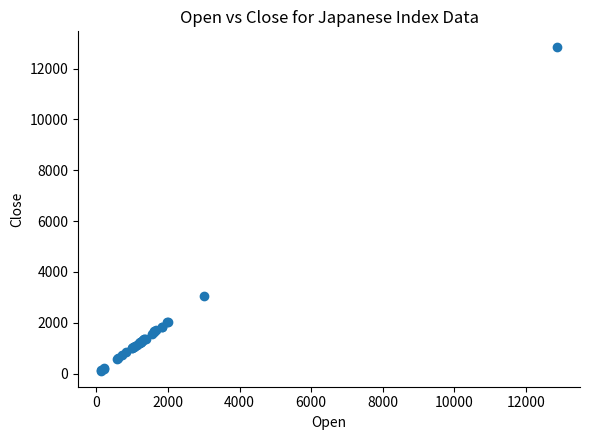

What Y value in the scatter plot is closest to 6476?

3036.7